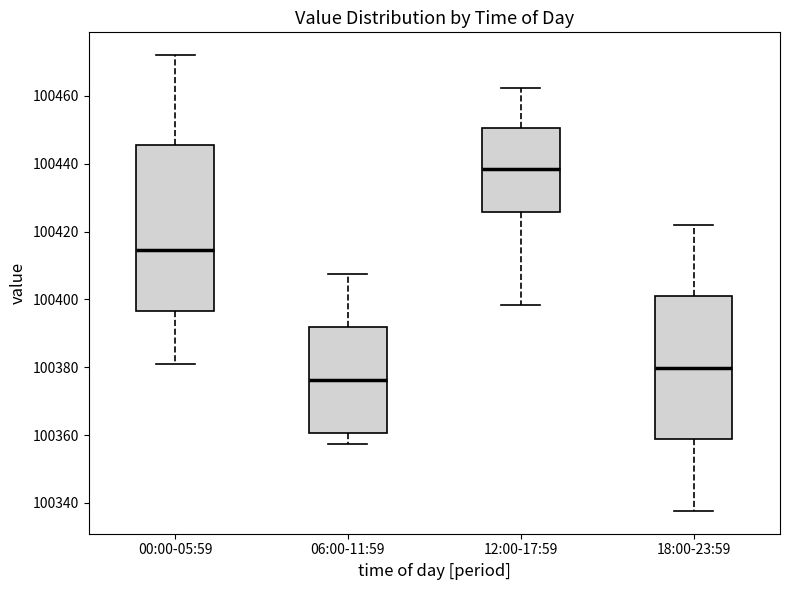

Reading left to right, read every box against the y-axis: the position of its median line, the range the box covers, and the ends of its whiskers. The values are not printed on the chart, so give them approximately, as read against the axis.

00:00-05:59: median 100414, box 100396 to 100446, whiskers 100382 to 100472
06:00-11:59: median 100376, box 100360 to 100392, whiskers 100358 to 100408
12:00-17:59: median 100438, box 100426 to 100450, whiskers 100398 to 100462
18:00-23:59: median 100380, box 100358 to 100400, whiskers 100338 to 100422